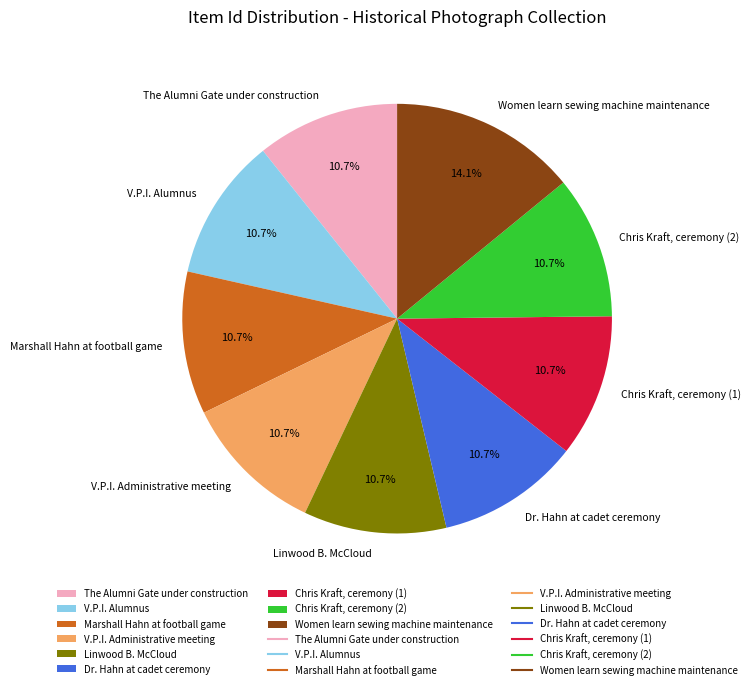

Is Marshall Hahn at football game the majority of the pie?

No